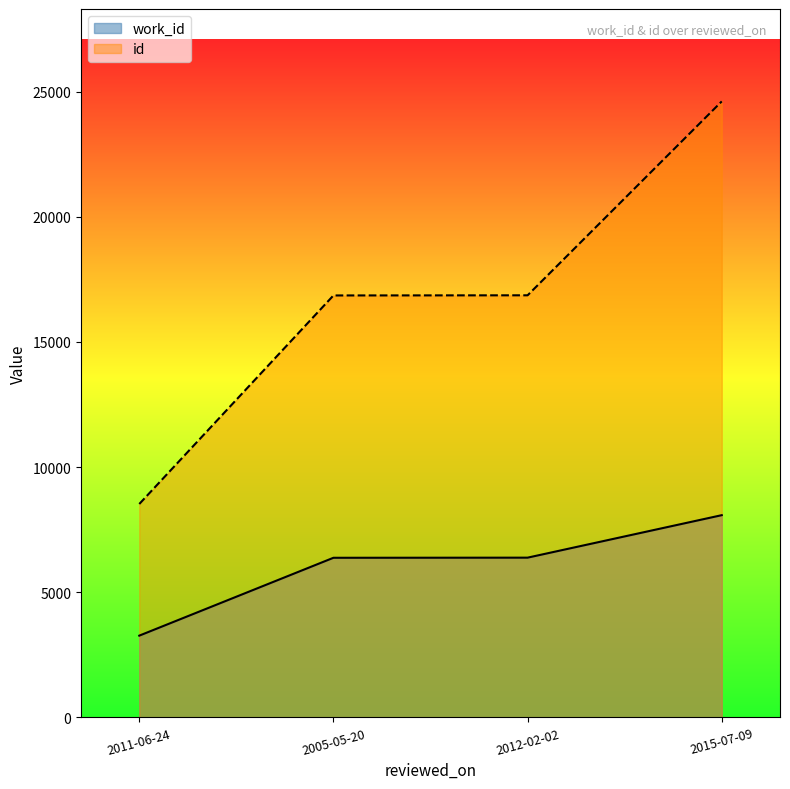

What is the difference between the maximum and minimum values in the work_id series?

4812